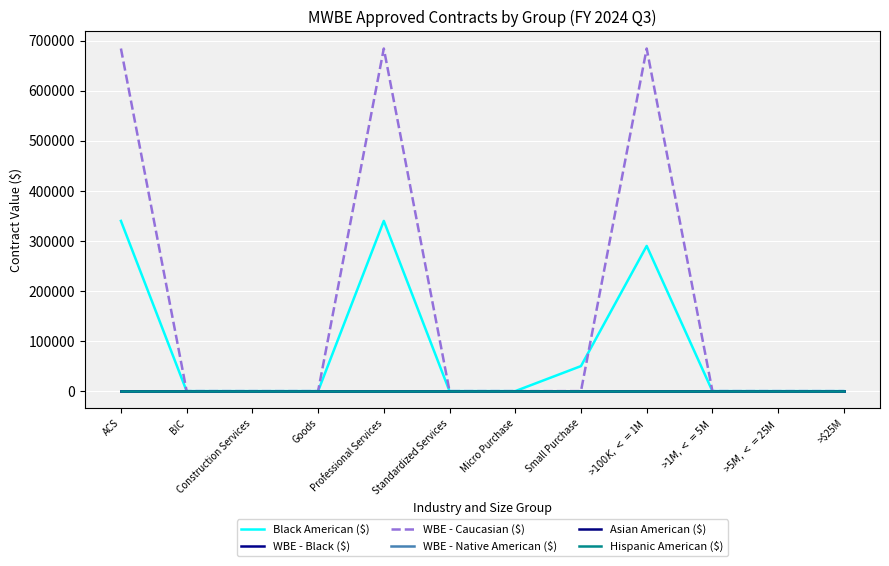

True or false: Black American ($) and WBE - Black ($) intersect in this chart.

False